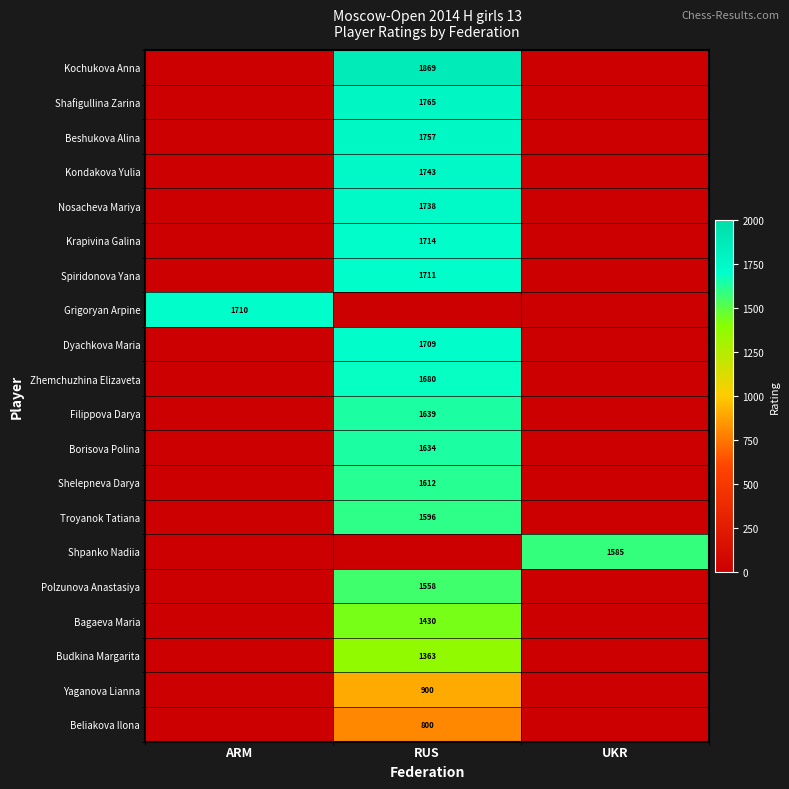

What is the difference between the highest and lowest values at ARM?

1710